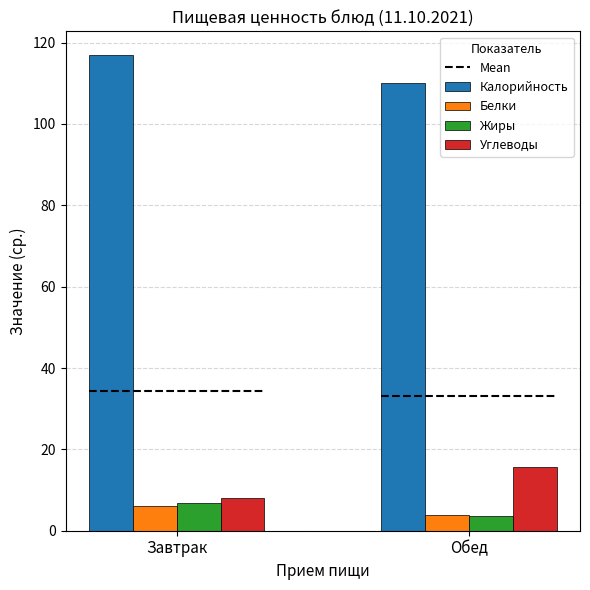

How many bars are there in each group?

4